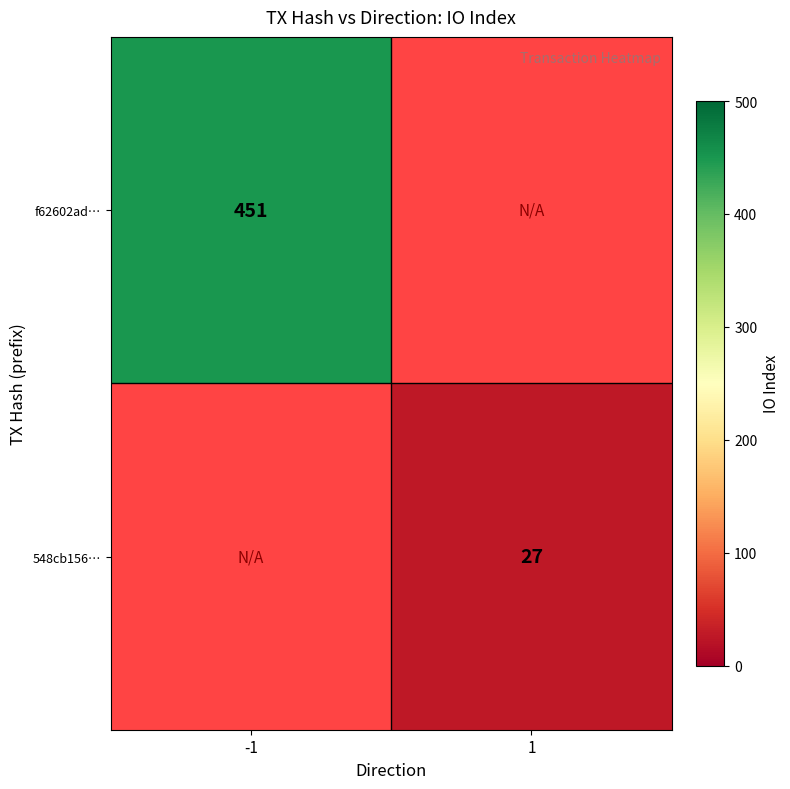

At how many categories does at least one series exceed 91?

1